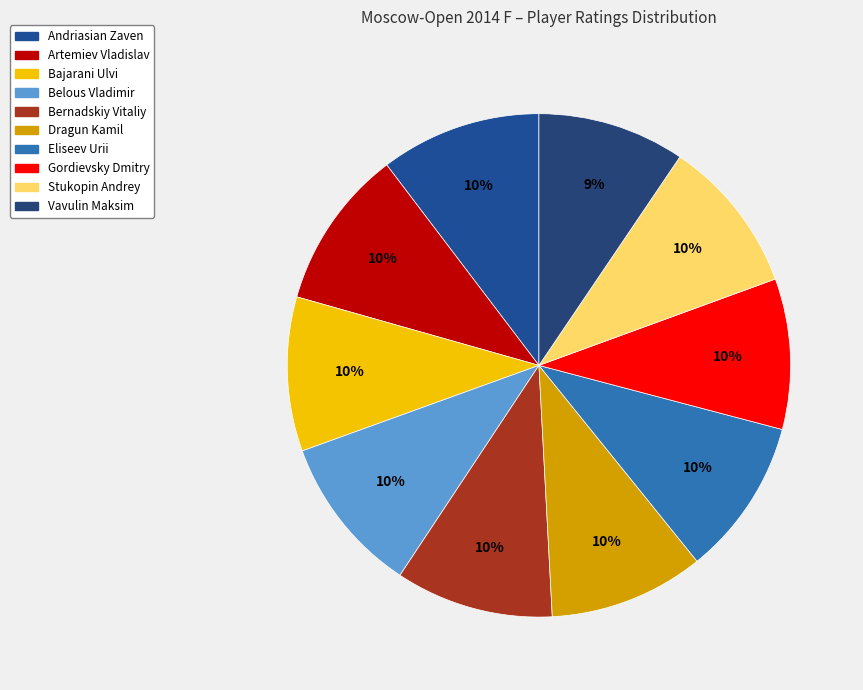

Count the number of slices in the pie.

10